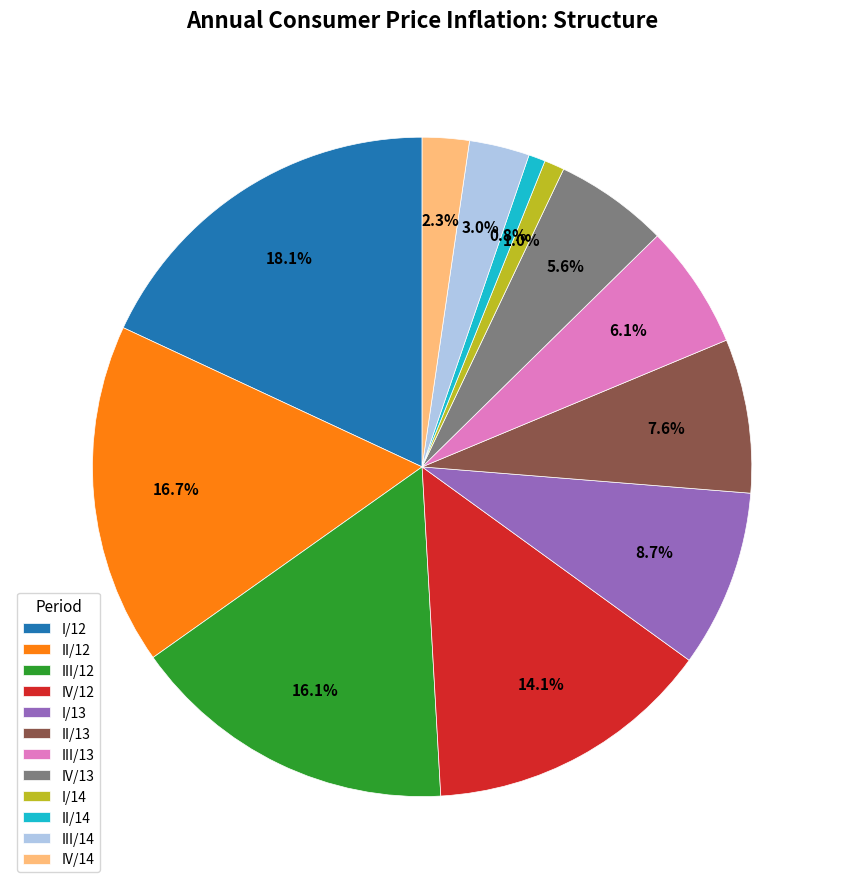

What is the largest slice in the pie chart?

I/12